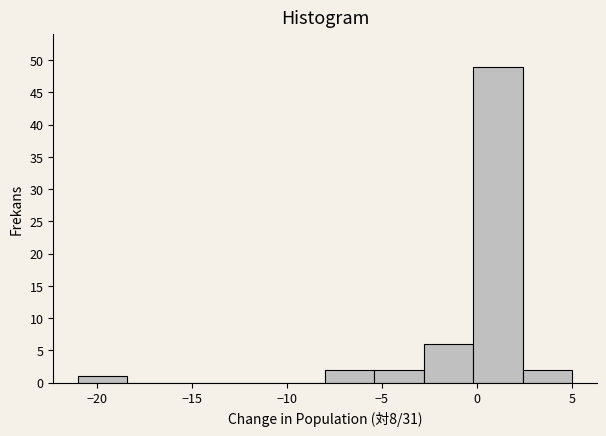

How tall is the bar that spans 2.4 to 5.0 on the x-axis? Neither the bar edges nor the heights are printed on the chart, so give them approximately, as read against the axes.

2